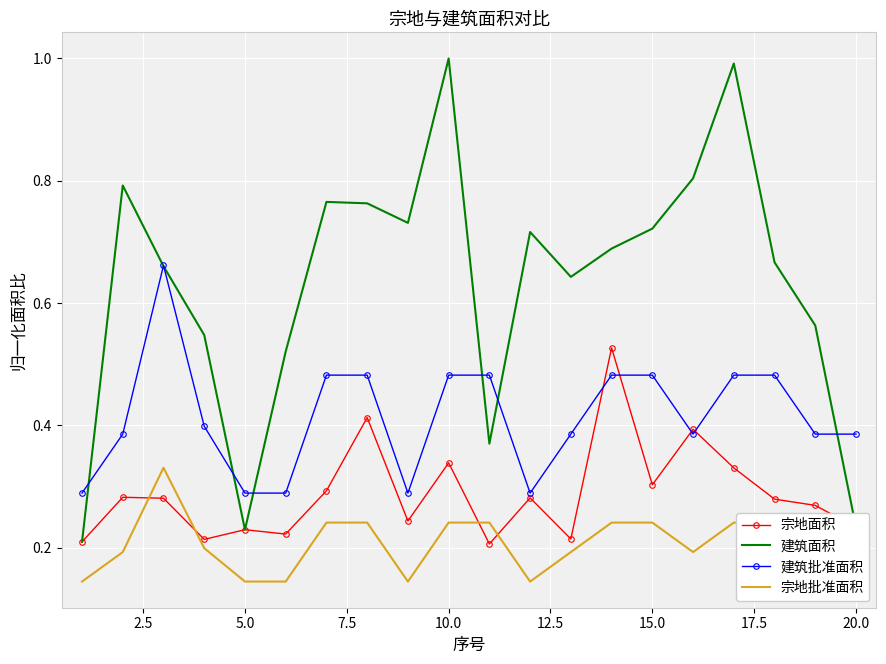

List the series in order of their peak value, lowest first.

宗地批准面积, 宗地面积, 建筑批准面积, 建筑面积